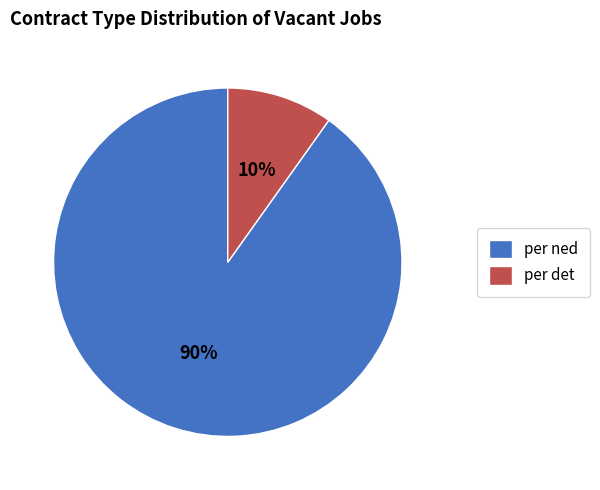

To the nearest percent, what portion does per ned represent?

90%